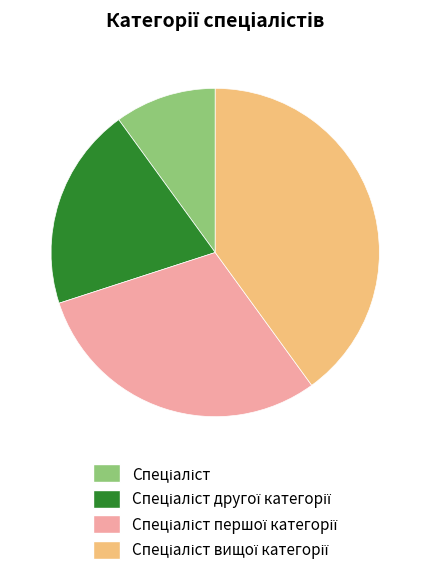

Is there any slice that represents more than half of the pie?

No